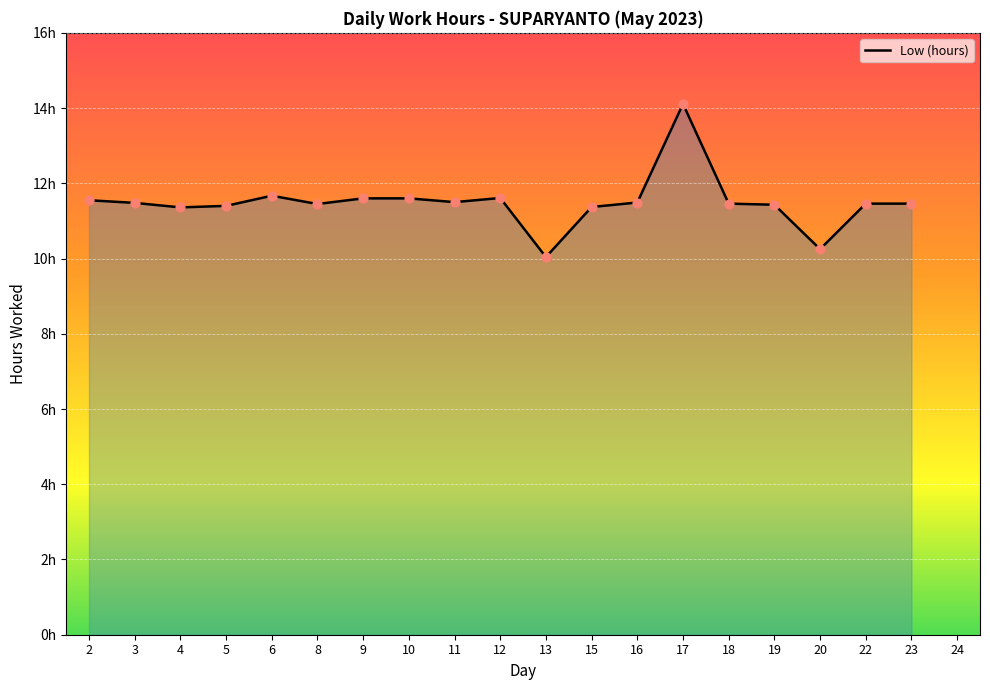

What is the ratio of the value at 3 to the value at 12?

1.0